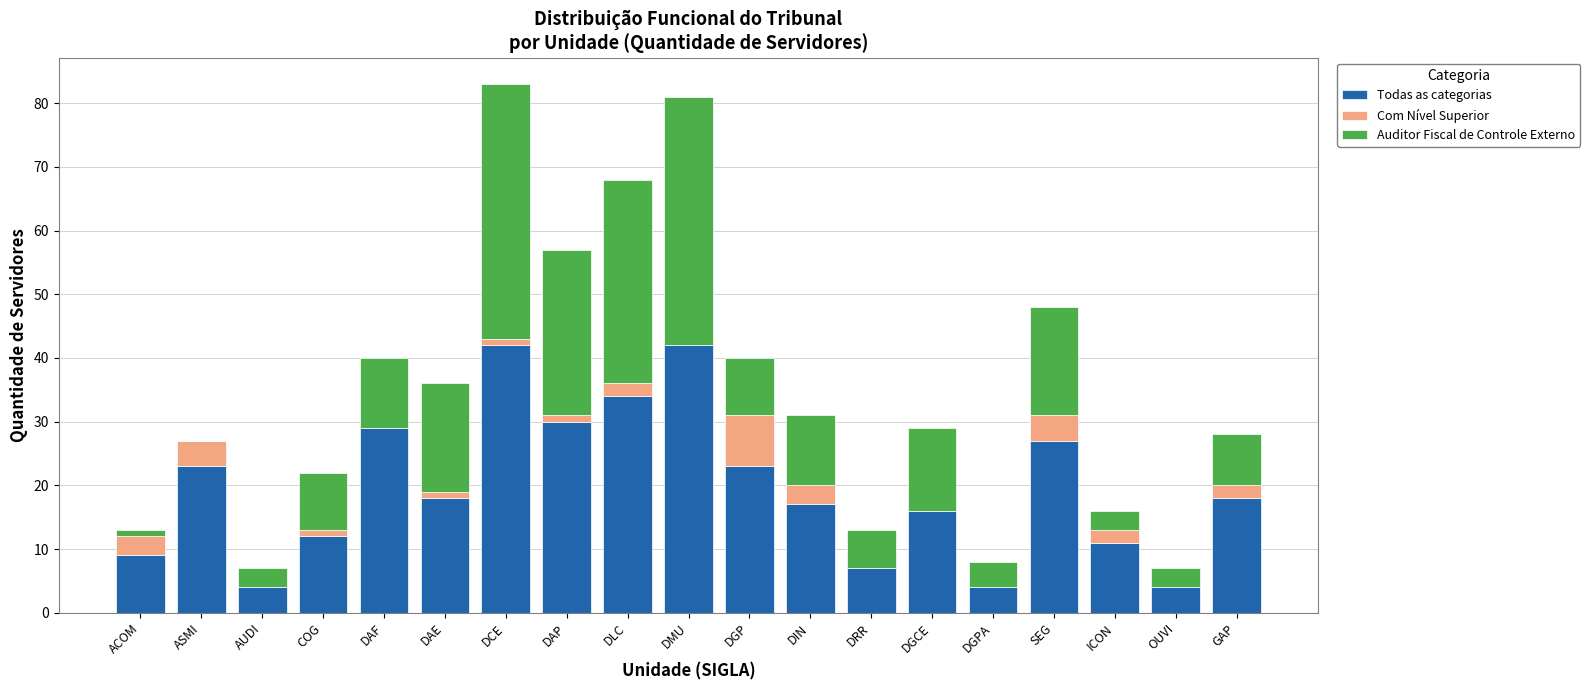

True or false: Todas as categorias has a value of 9 at ACOM.

True